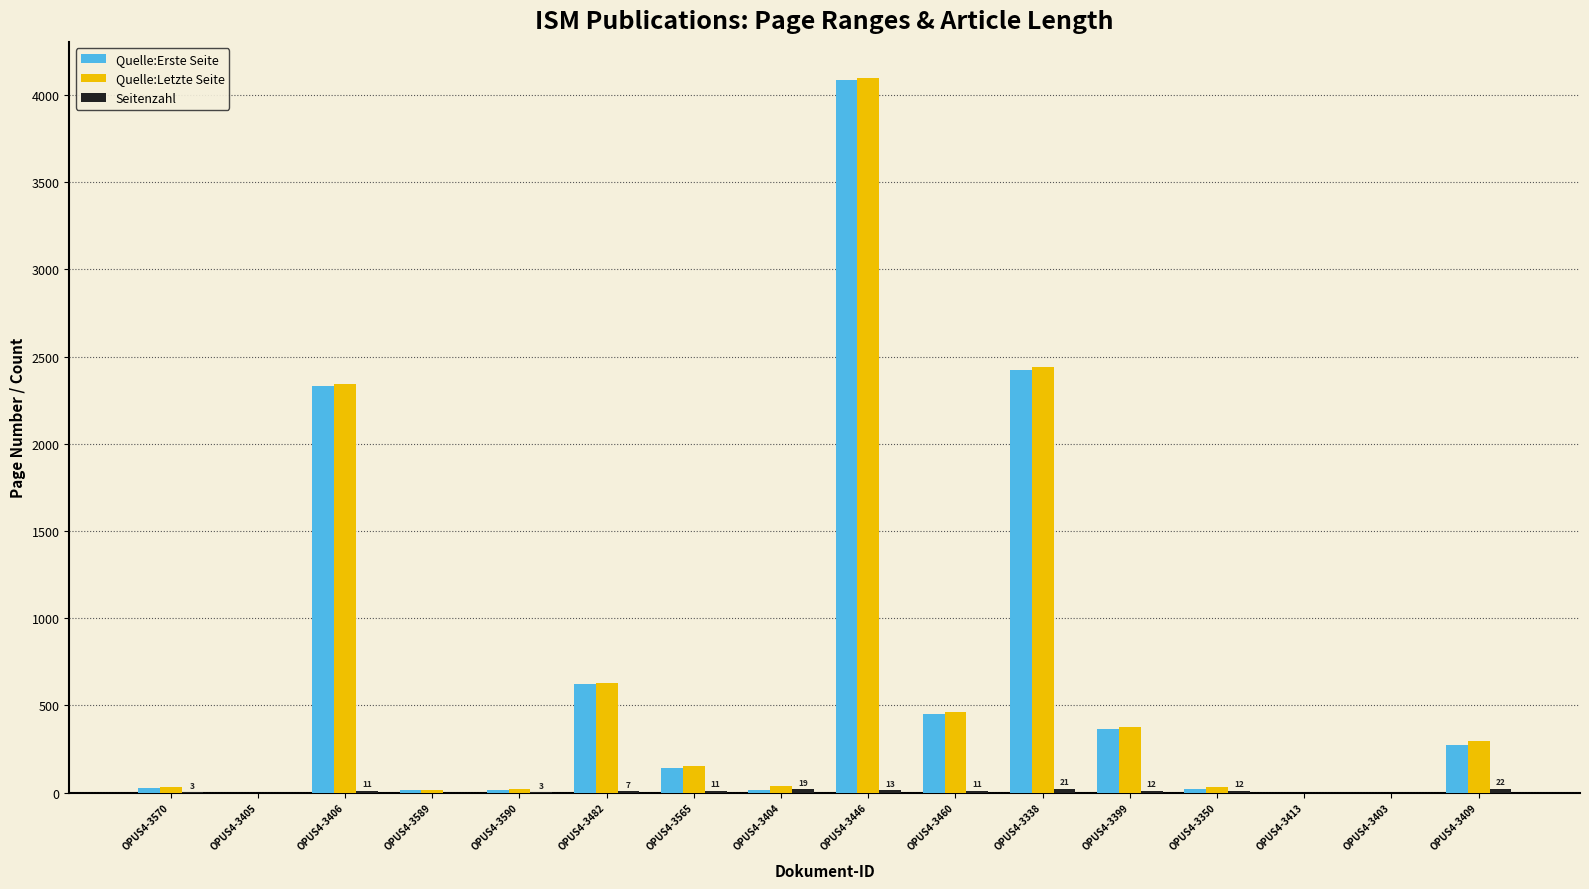

What is the sum of all Quelle:Erste Seite values?

10792